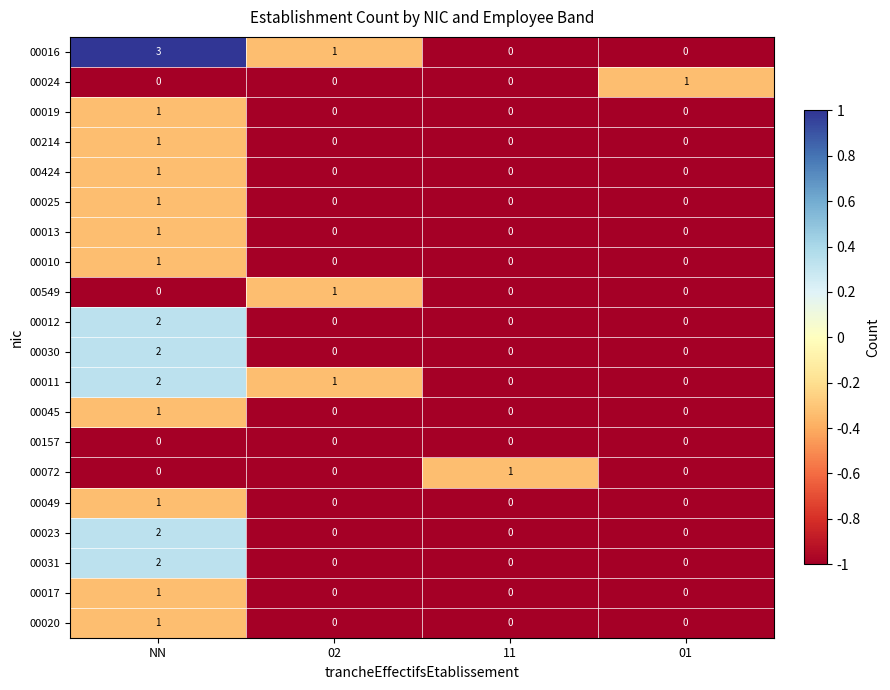

At which category is the sum across all series the highest?

NN